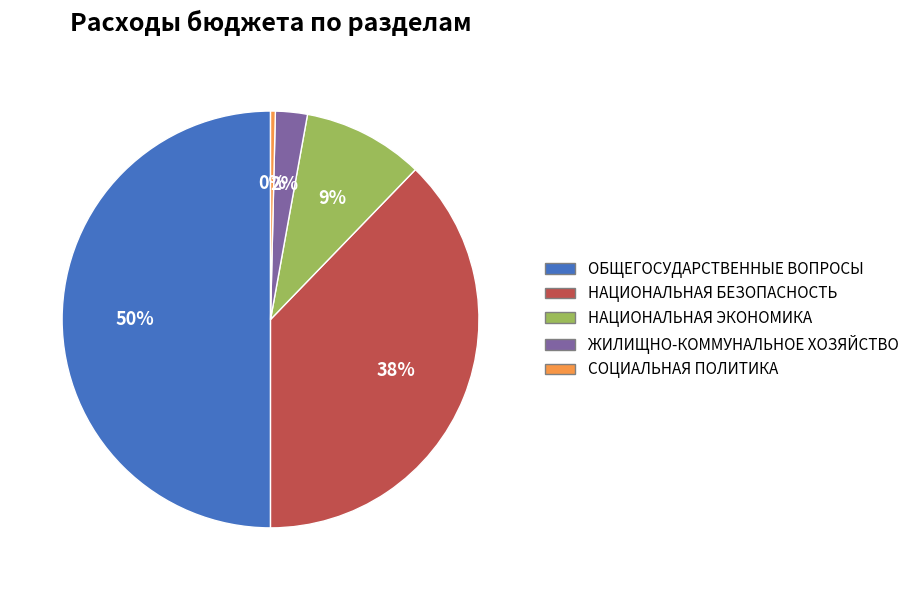

Does НАЦИОНАЛЬНАЯ ЭКОНОМИКА represent more than half of the total?

No